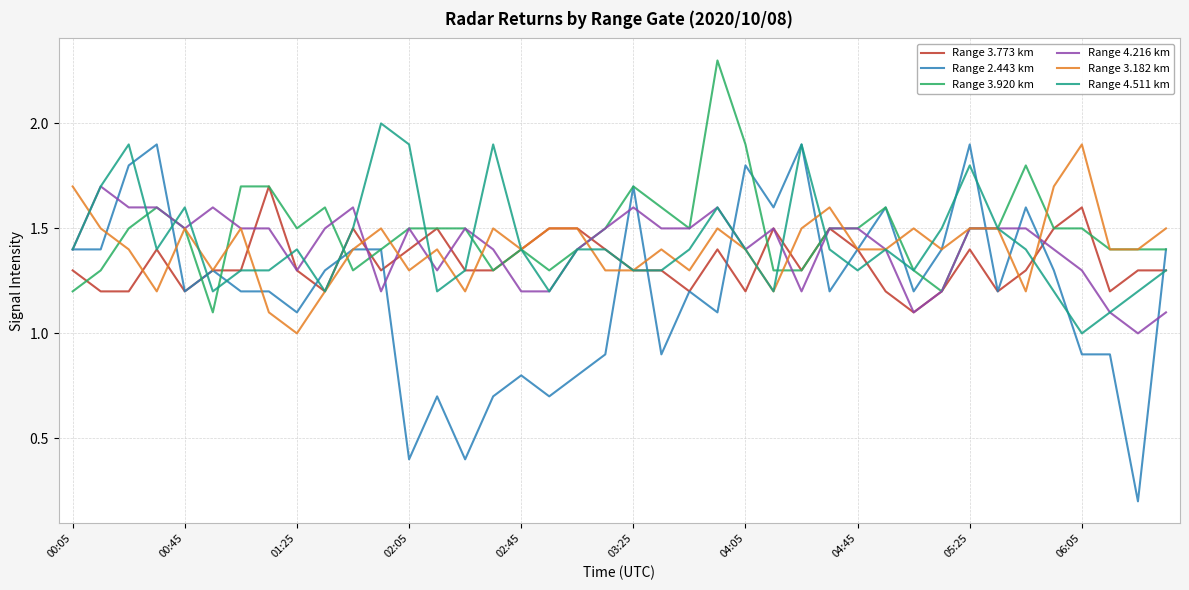

What is the maximum value shown in the chart?

2.3